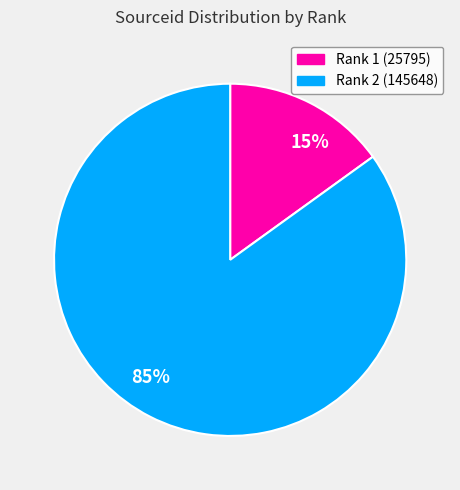

Between Rank 2 (145648) and Rank 1 (25795), which is larger?

Rank 2 (145648)